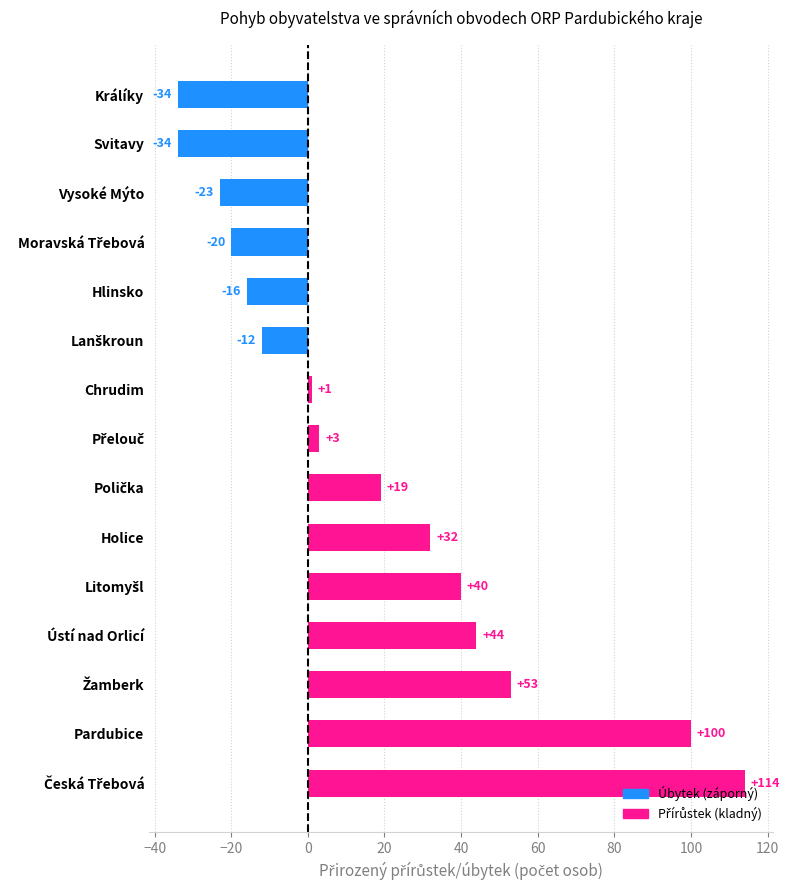

How many series are shown in this chart?

1